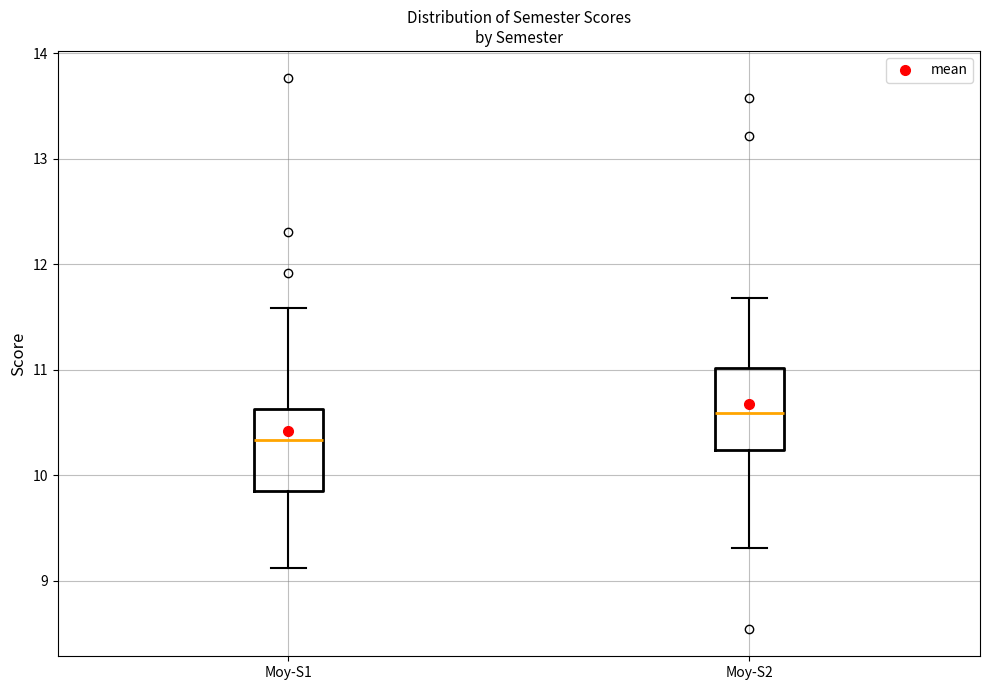

Reading left to right, read every box against the y-axis: the position of its median line, the range the box covers, and the ends of its whiskers. The values are not printed on the chart, so give them approximately, as read against the axis.

Moy-S1: median 10.3, box 9.8 to 10.6, whiskers 9.1 to 11.6
Moy-S2: median 10.6, box 10.2 to 11.0, whiskers 9.3 to 11.7